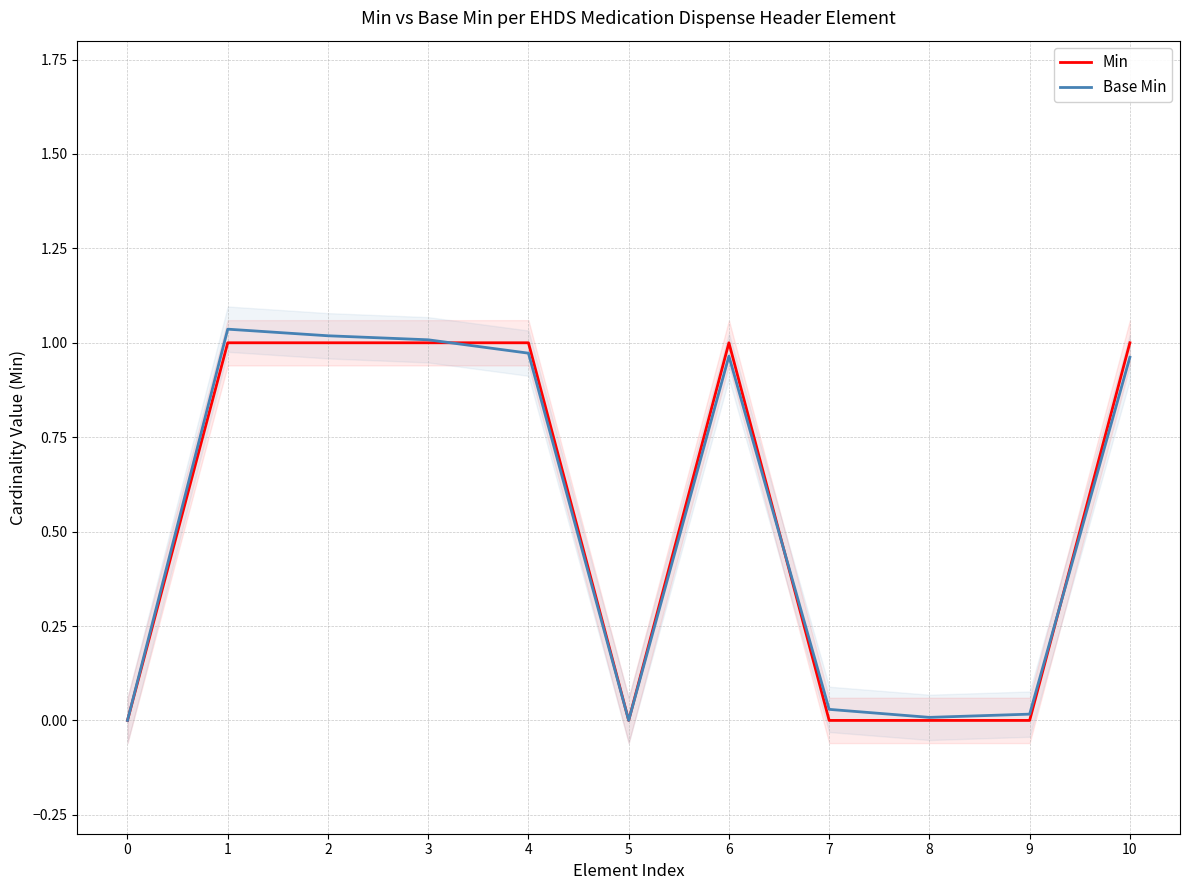

Reading right to left, list all the values displayed in this chart.

Min: 10=1.0	9=0.0	8=0.0	7=0.0	6=1.0	5=0.0	4=1.0	3=1.0	2=1.0	1=1.0	0=0.0
Base Min: 10=1.0	9=0.0	8=0.0	7=0.0	6=1.0	5=0.0	4=1.0	3=1.0	2=1.0	1=1.0	0=0.0